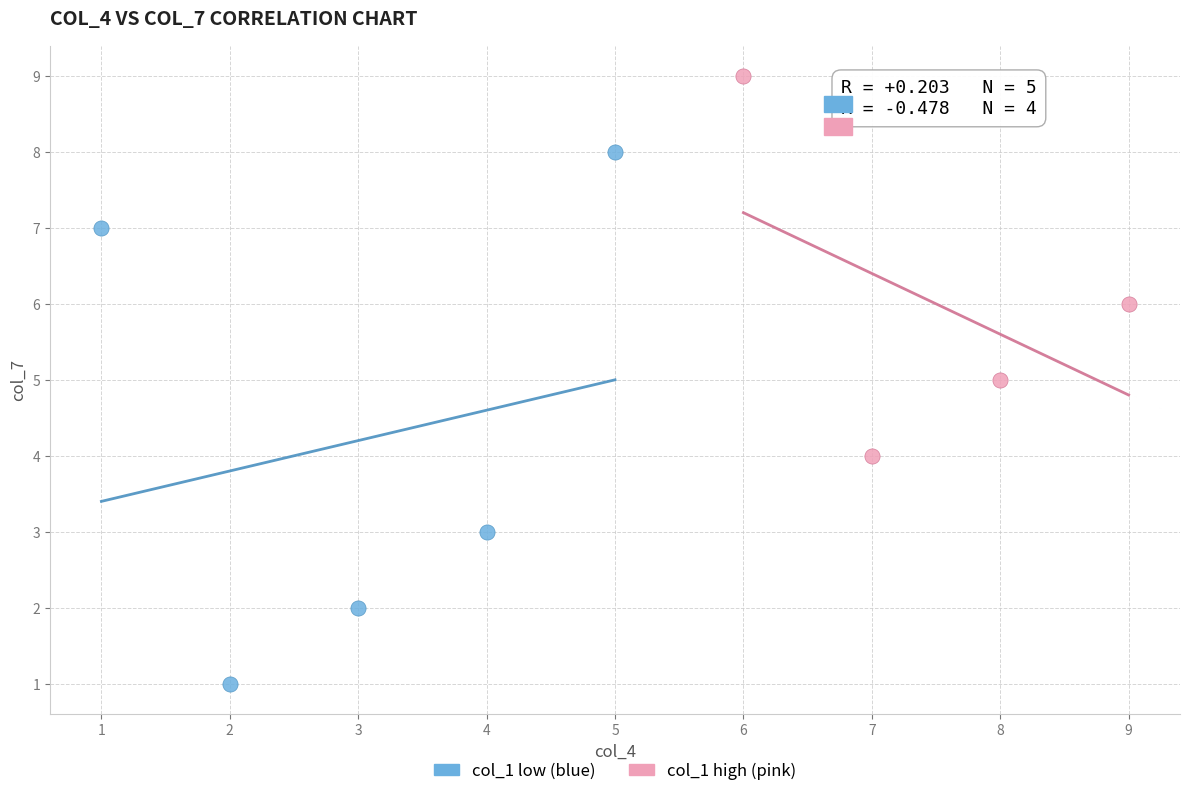

Which series reaches the maximum Y coordinate?

col_1 high (pink)